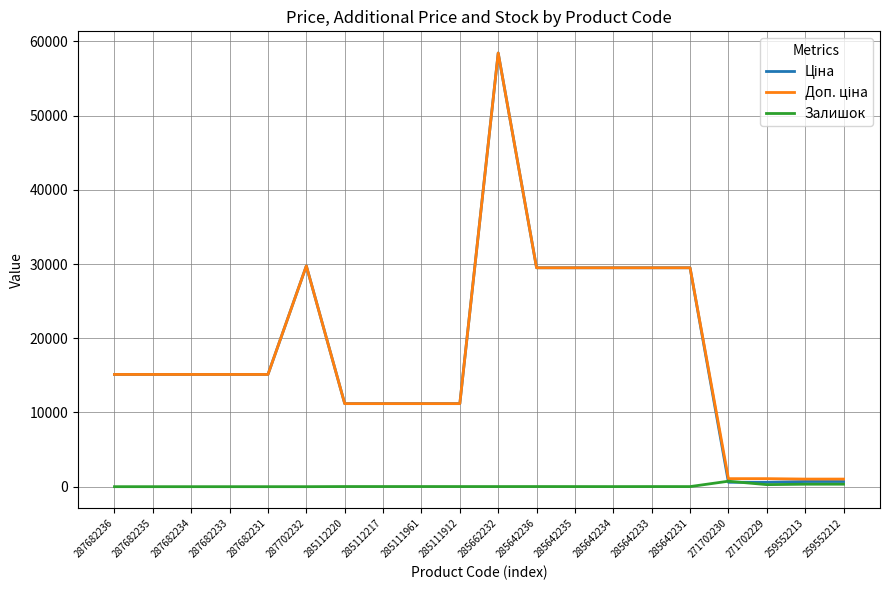

At which category is the sum across all series the highest?

285662232